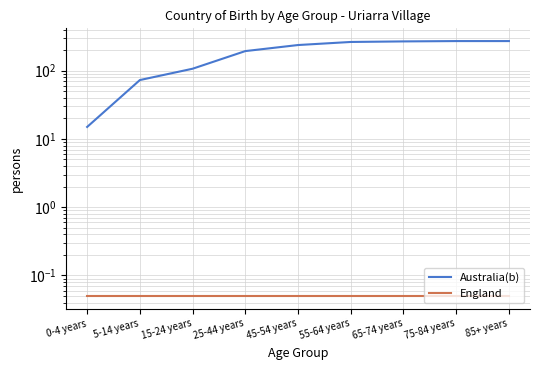

What is the difference between the highest and lowest values at 45-54 years?

237.9